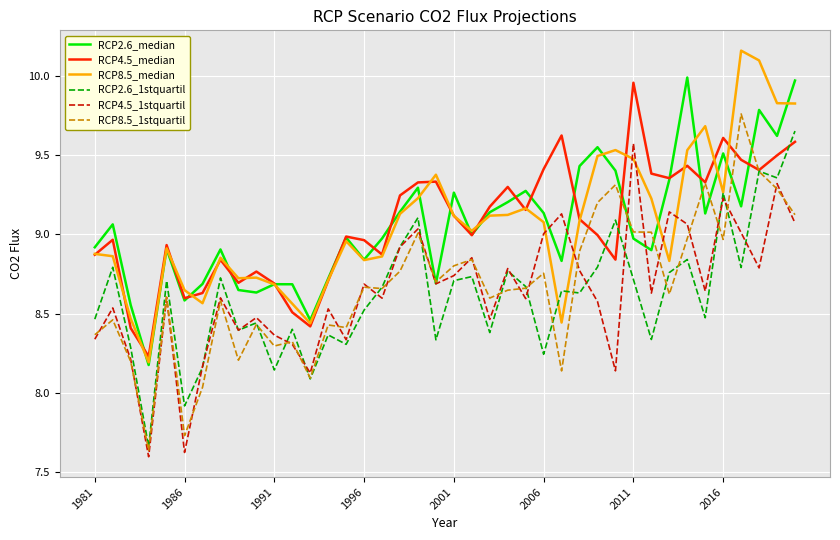

True or false: RCP8.5_median and RCP8.5_1stquartil cross at least once.

False